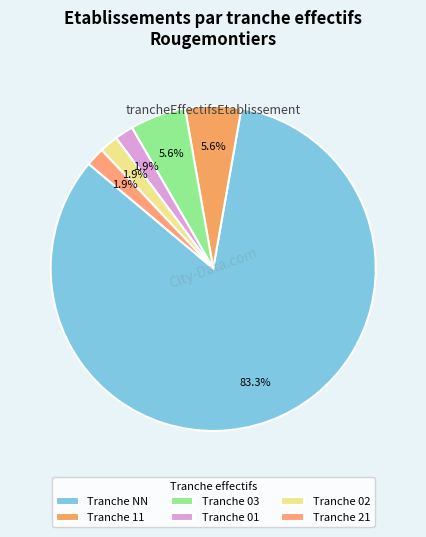

How many segments does this pie chart have?

6